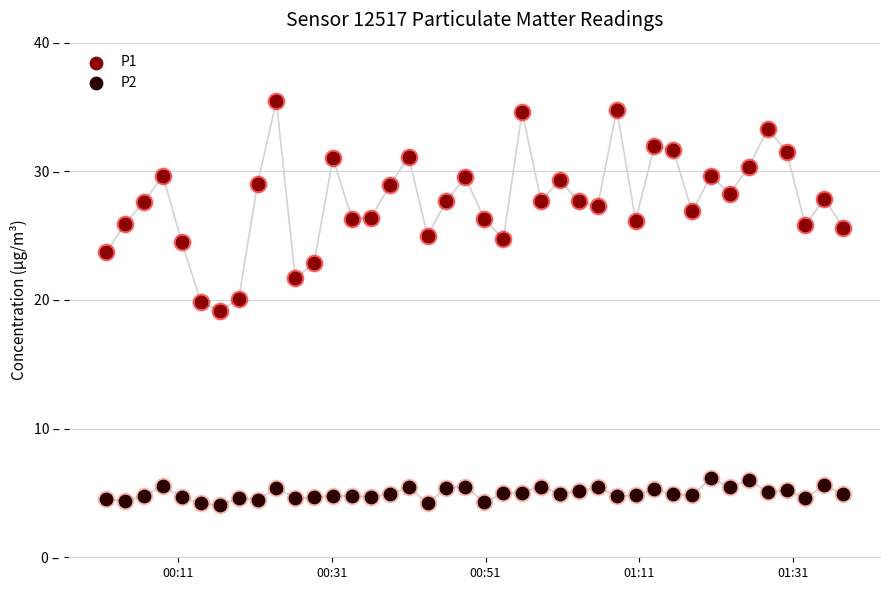

Which series has the largest total across all categories?

P1